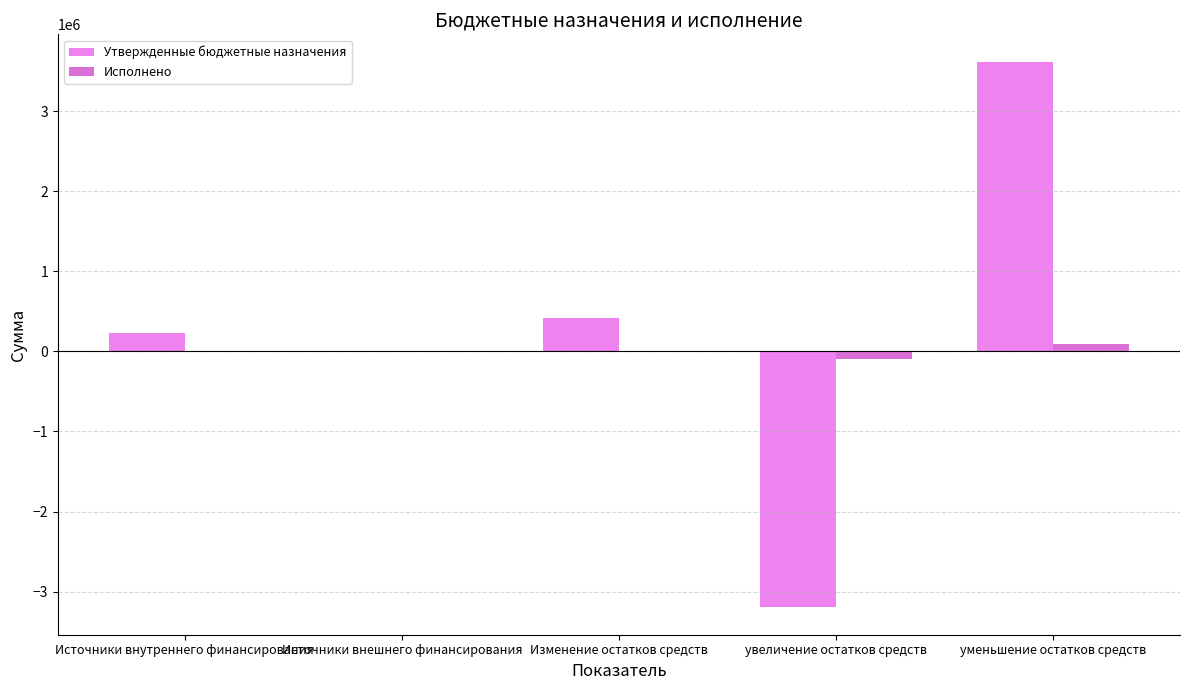

List the labels in order of Исполнено value, smallest first.

увеличение остатков средств, Изменение остатков средств, Источники внутреннего финансирования, Источники внешнего финансирования, уменьшение остатков средств